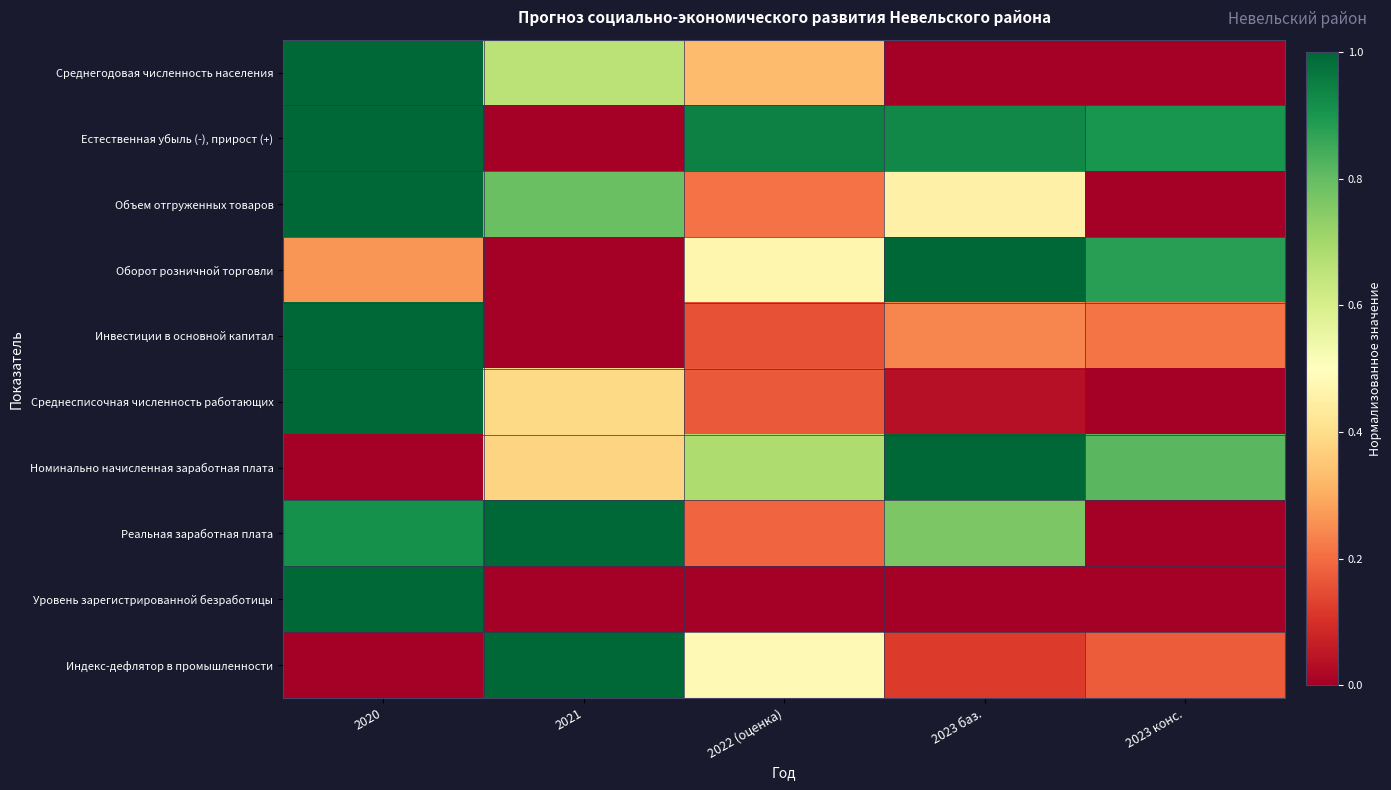

Which has a higher value, 2023 конс. or 2023 баз.?

2023 баз.